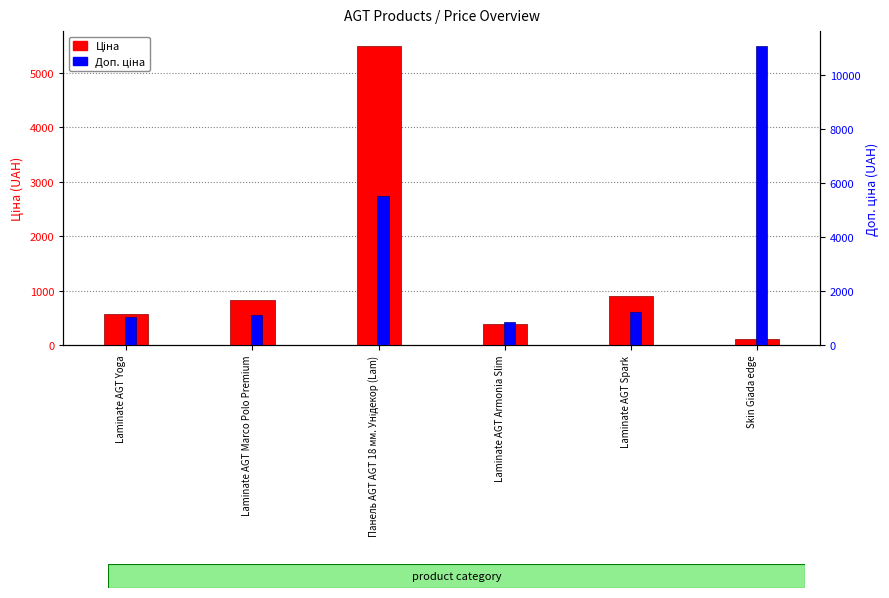

Rank the series by their maximum value, from highest to lowest.

Доп. ціна, Ціна